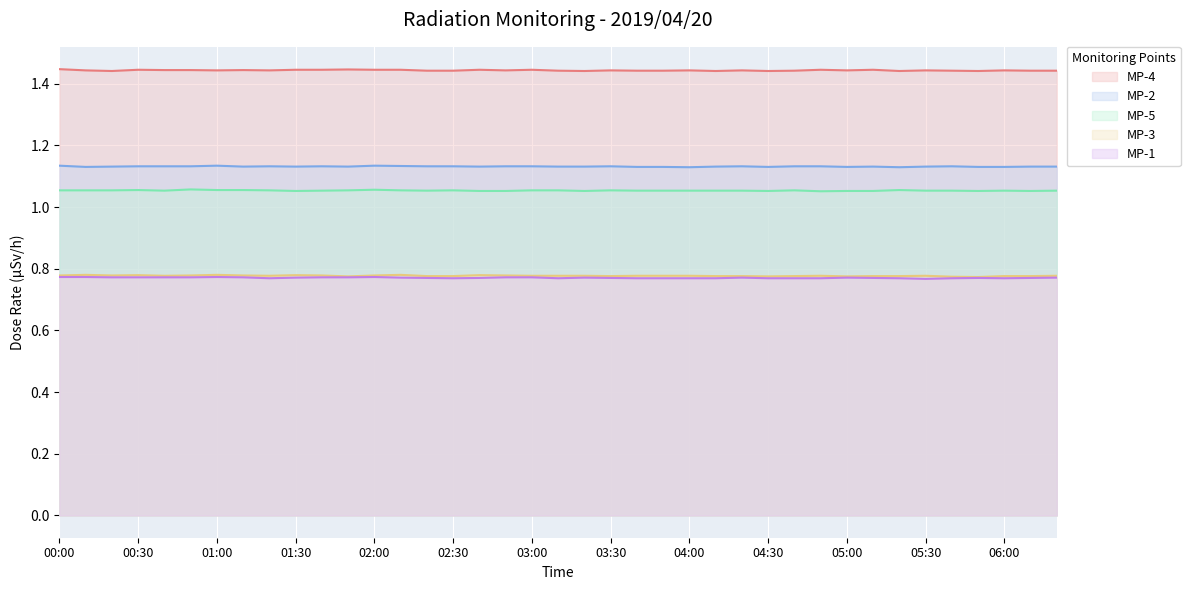

Which series has the largest total across all categories?

MP-4